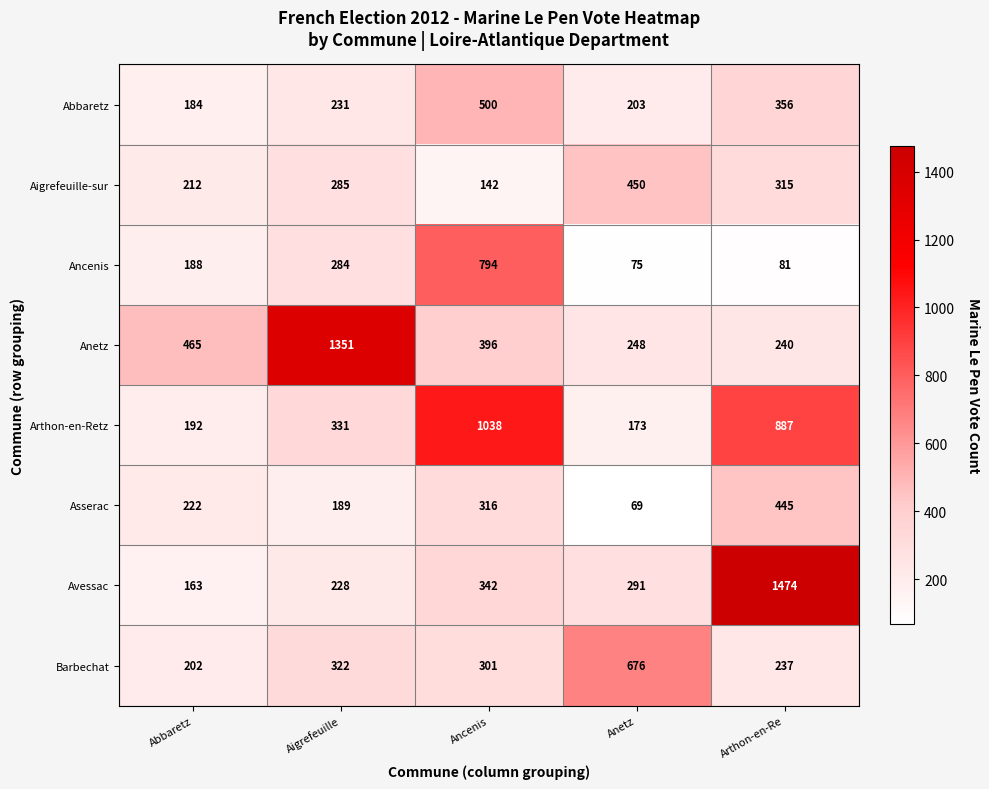

Which series has the largest total across all categories?

Anetz